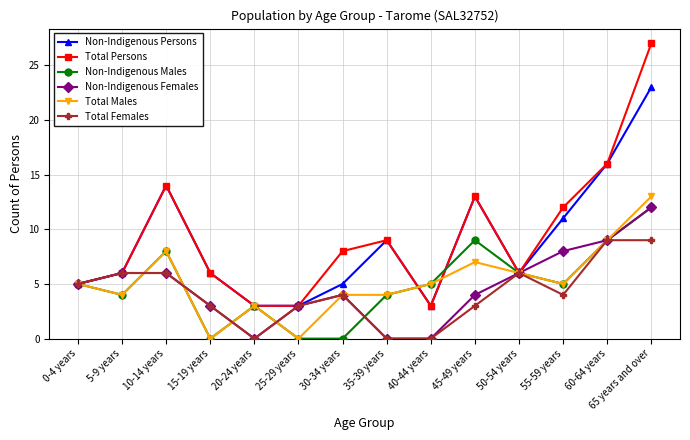

At which label is Non-Indigenous Persons closest to 13?

45-49 years